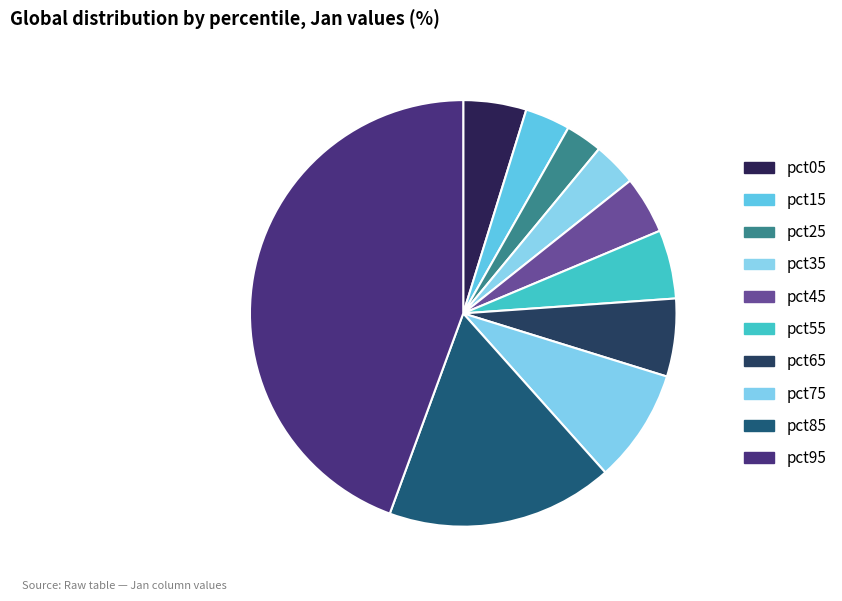

How many slices are in this pie chart?

10